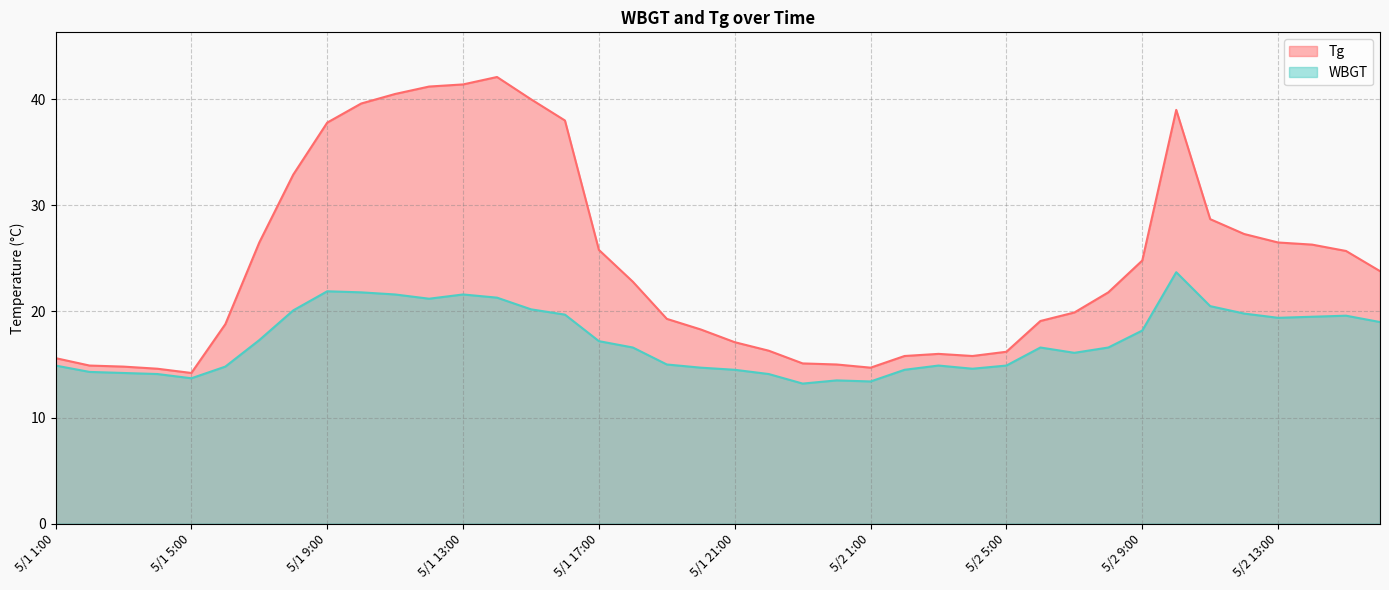

What is the label of the 16th point from the right?

5/2 1:00